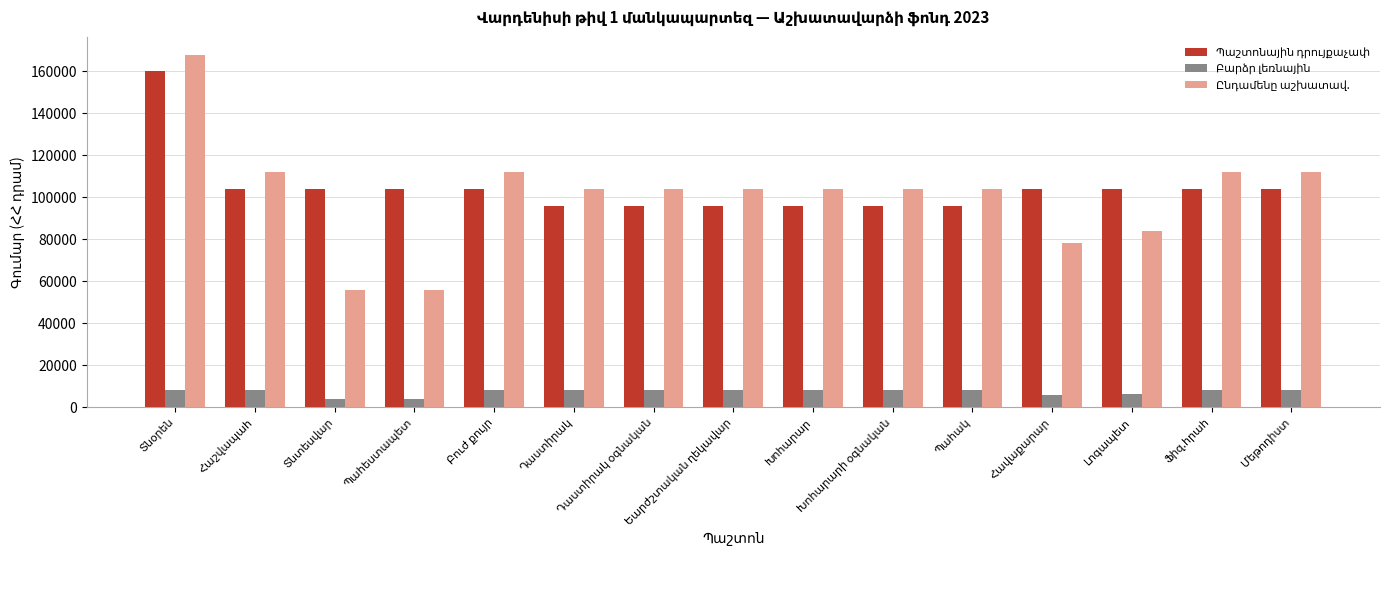

What is the smallest value displayed?

4000